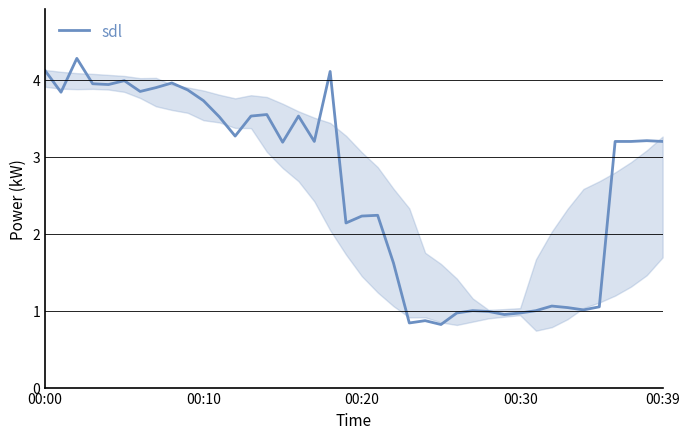

What is the maximum value shown in the chart?

4.3